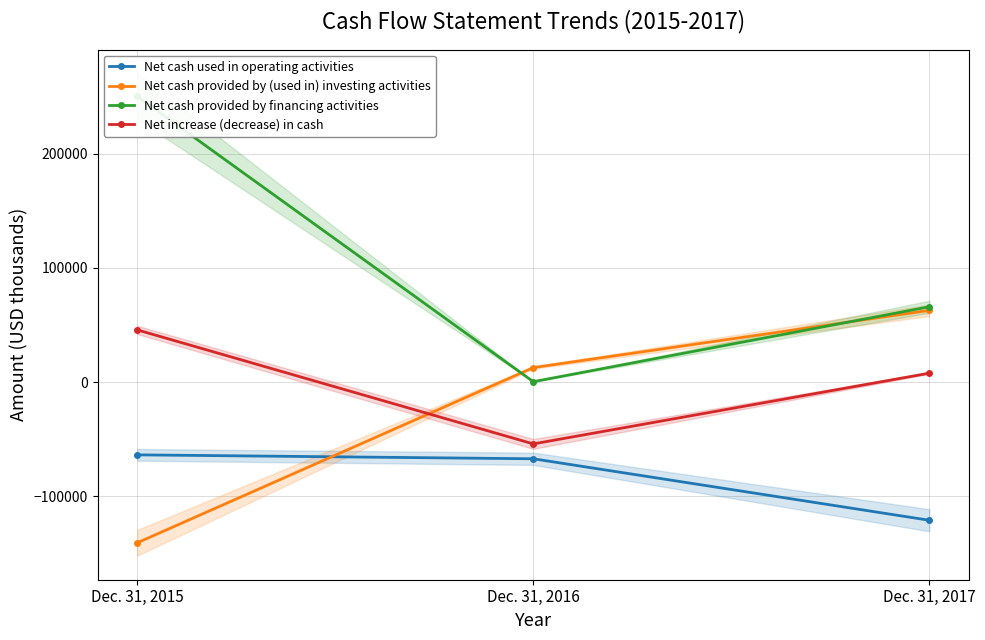

How many series are shown in this chart?

4